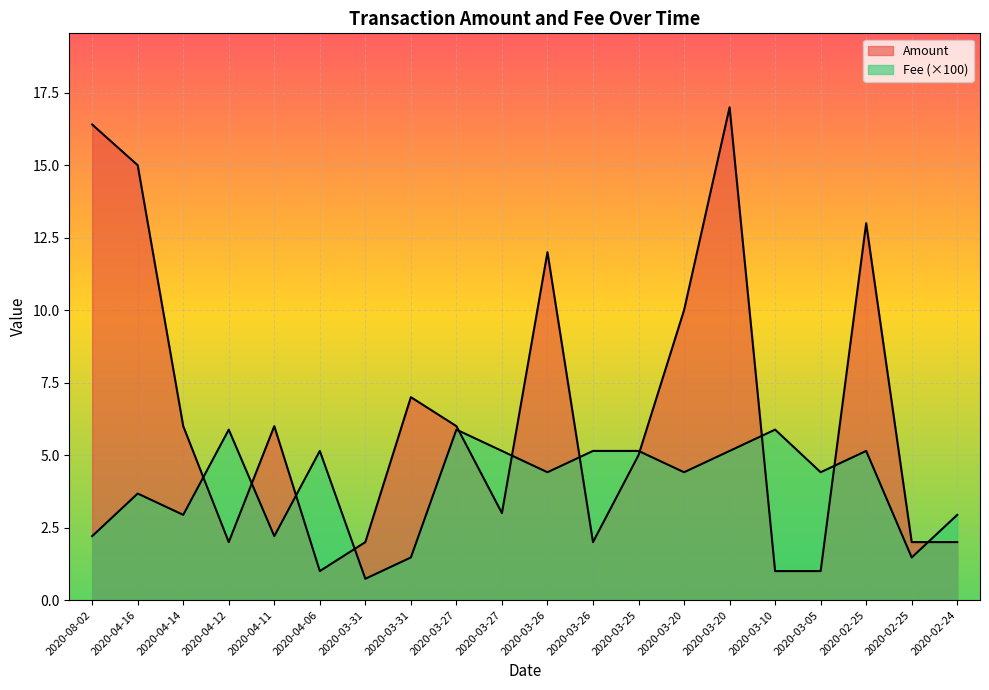

The value of Fee at 2020-03-31 is 2.3. True or false?

False